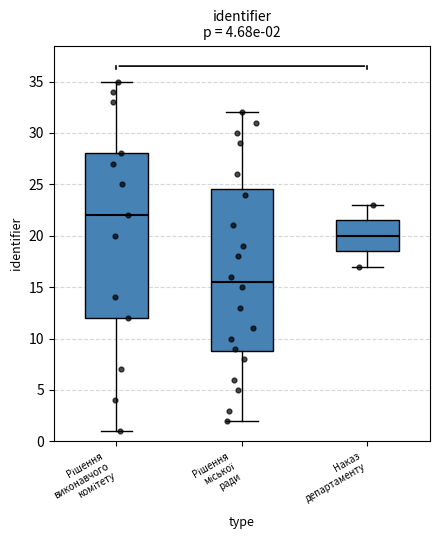

Which box's median line is the highest?

Рішення виконавчого комітету